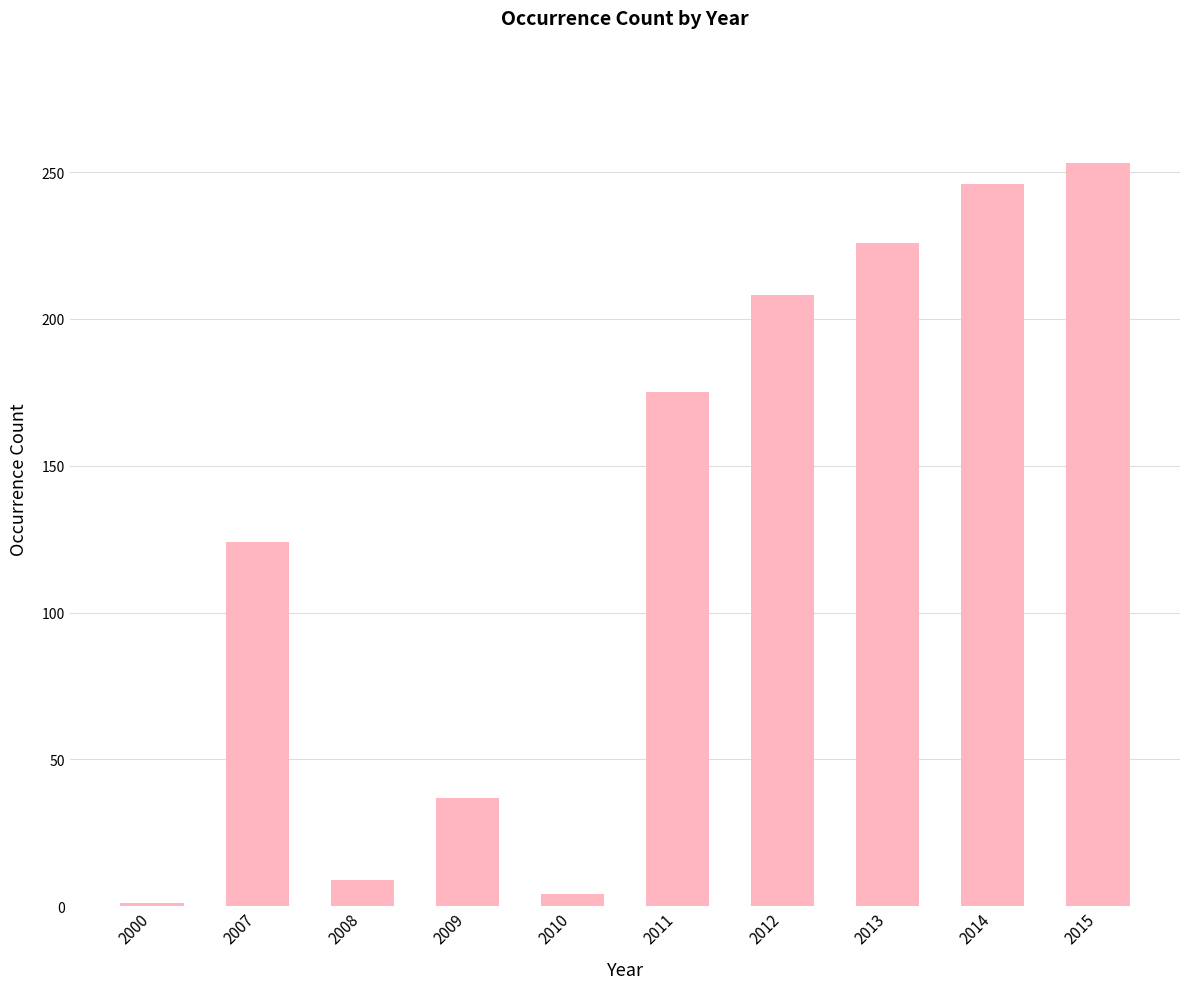

What is the sum of the values at 2013 and 2014?

472